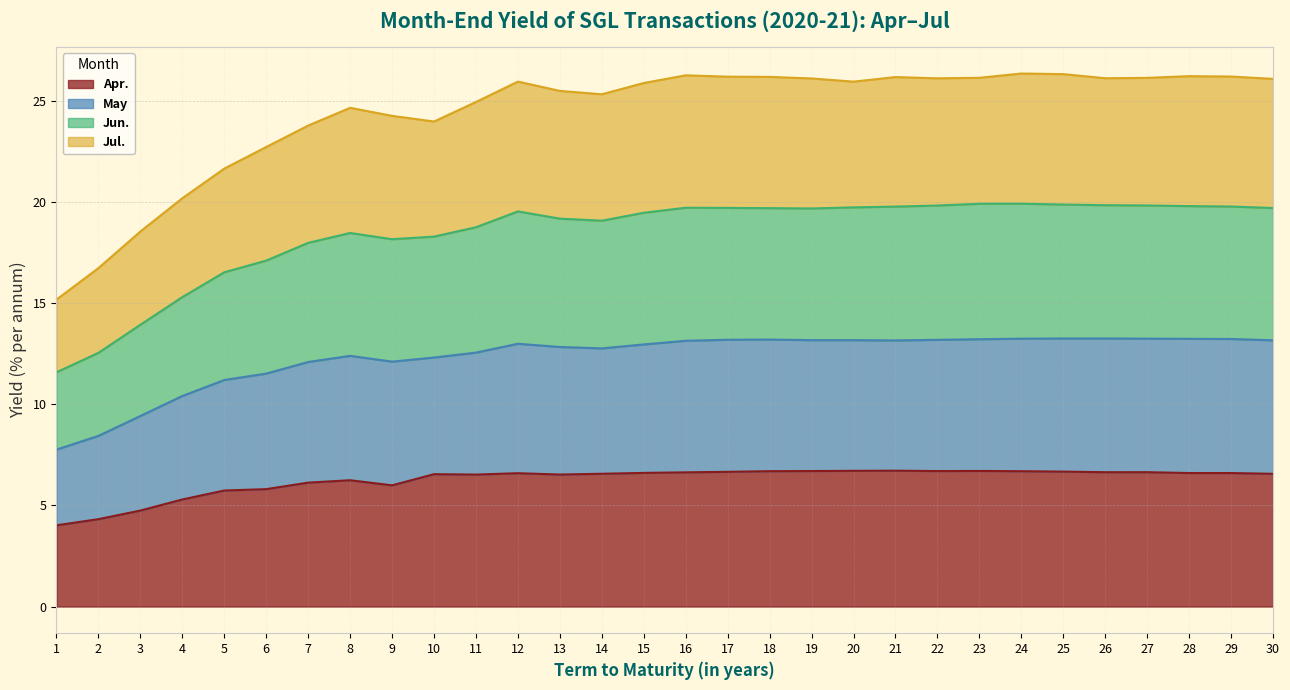

At which label is Jun. closest to 15?

4